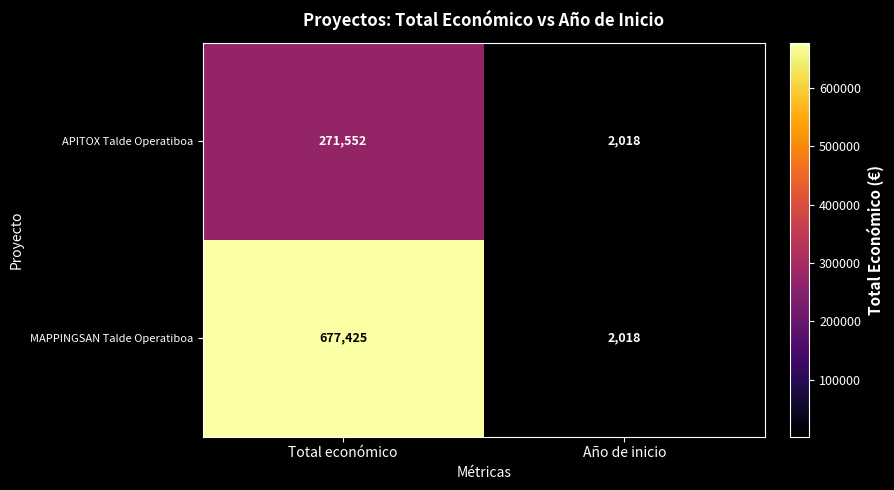

Reading left to right, extract all data points from this chart.

APITOX Talde Operatiboa: 271552	2018
MAPPINGSAN Talde Operatiboa: 677425	2018